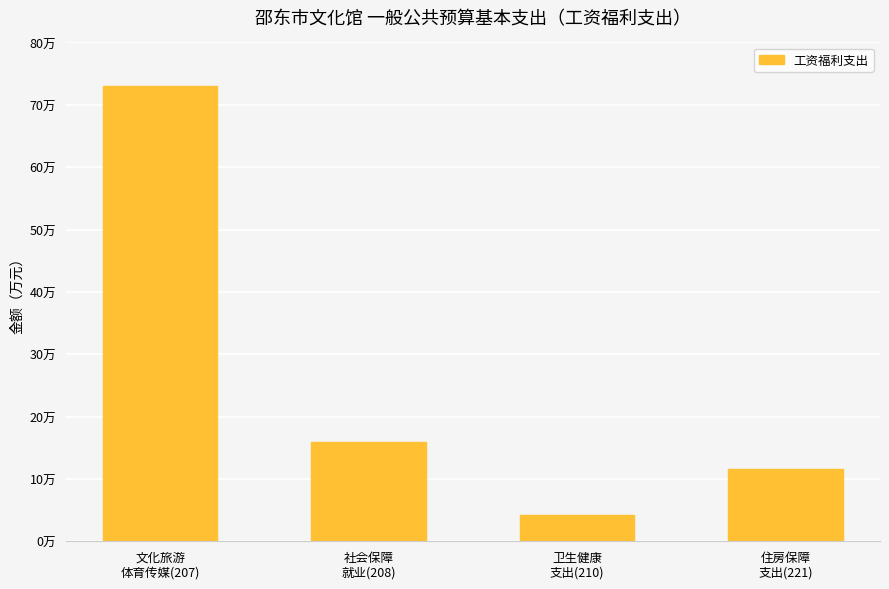

Which category has the highest value across all series?

文化旅游
体育传媒(207)